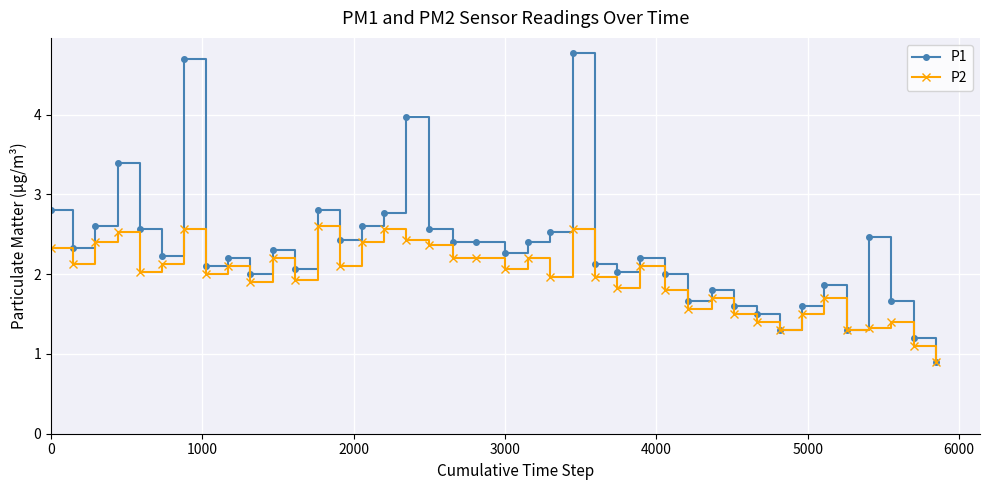

What are all the series names shown in the legend?

P1, P2